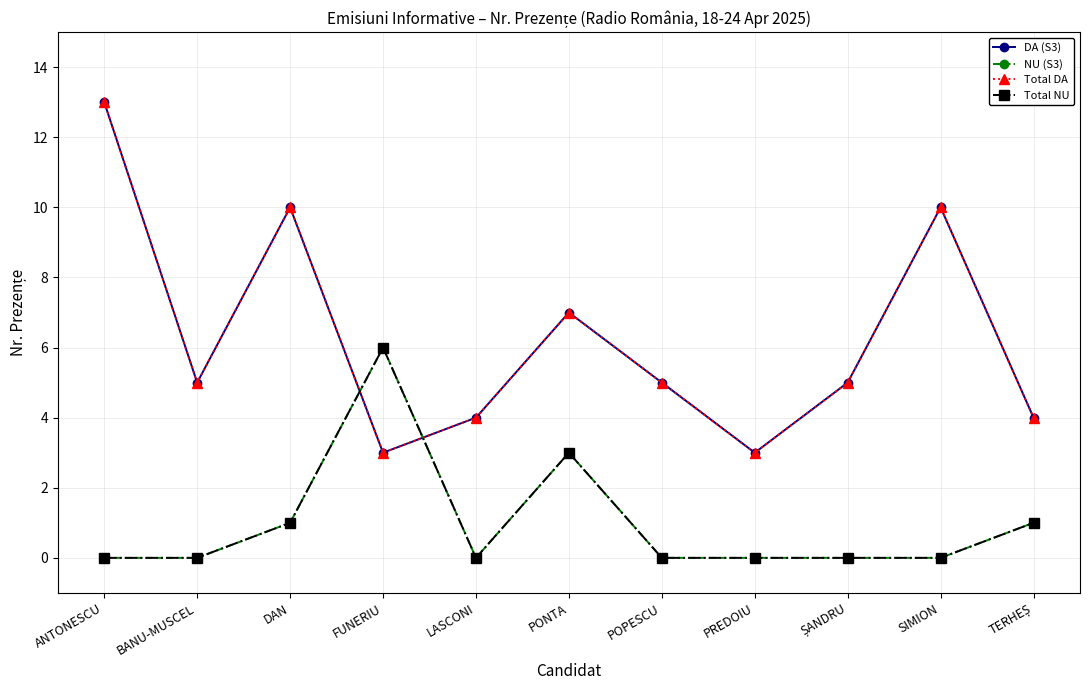

Where do Total NU and Total DA first cross each other?

DAN and FUNERIU